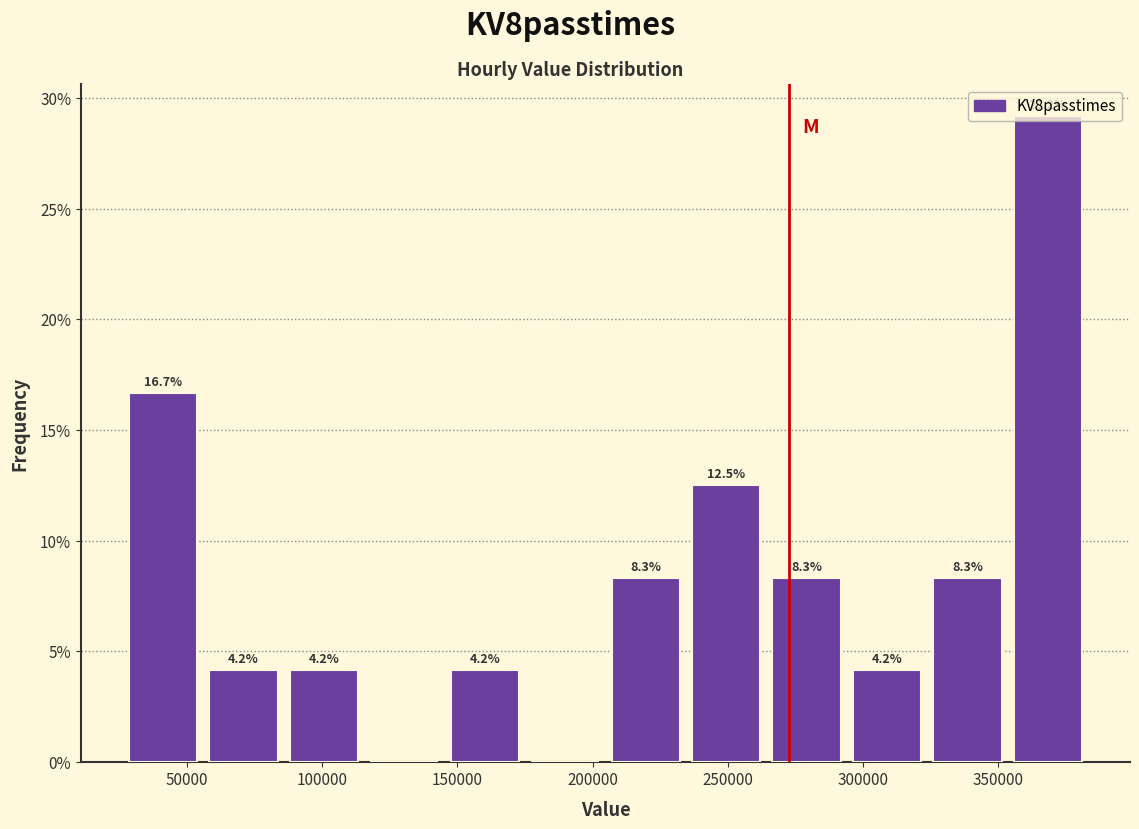

Over which range of the x-axis is the bar tallest?

355000 to 385000